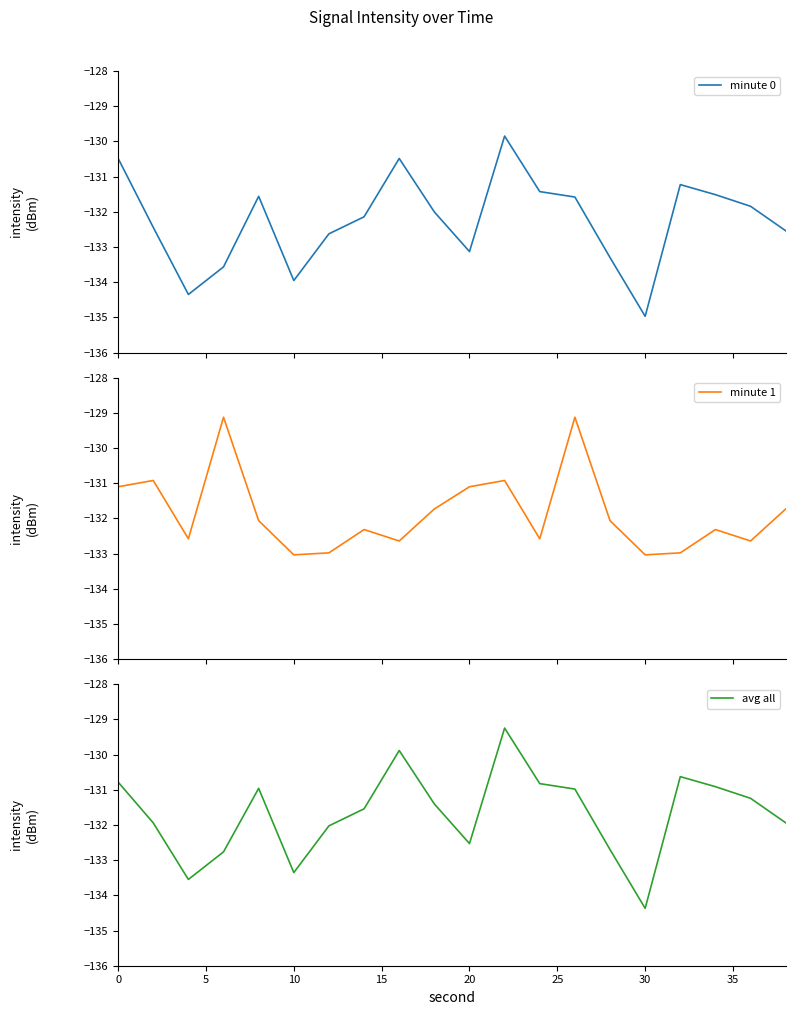

What are all the series names shown in the legend?

minute 0, minute 1, avg all